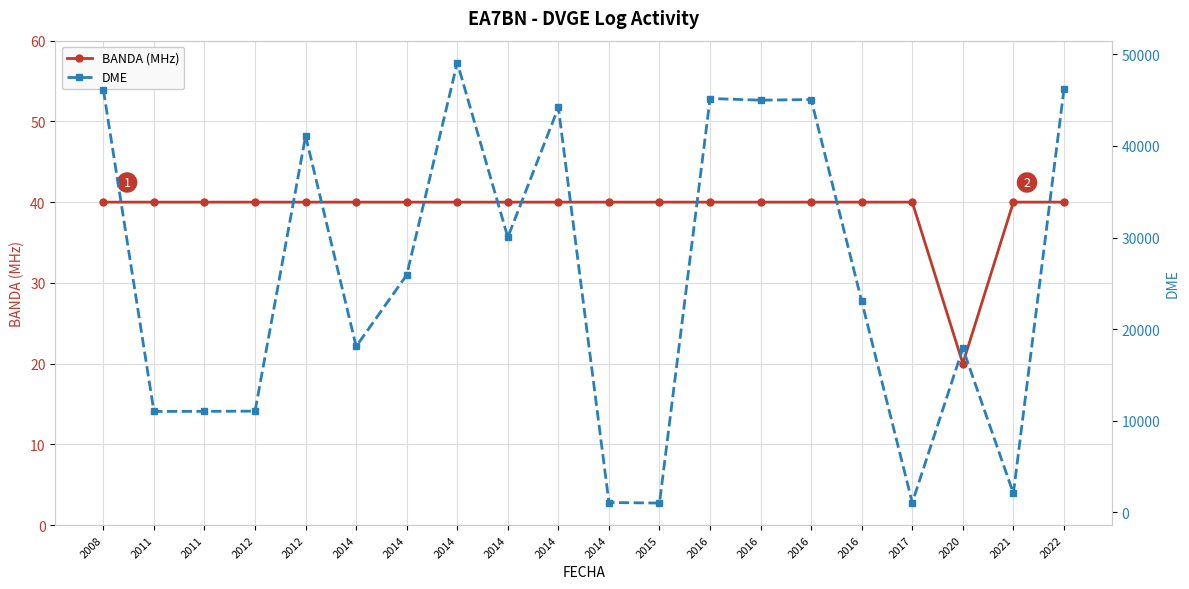

At 2016, list the series in order from largest to smallest.

DME, BANDA (MHz)